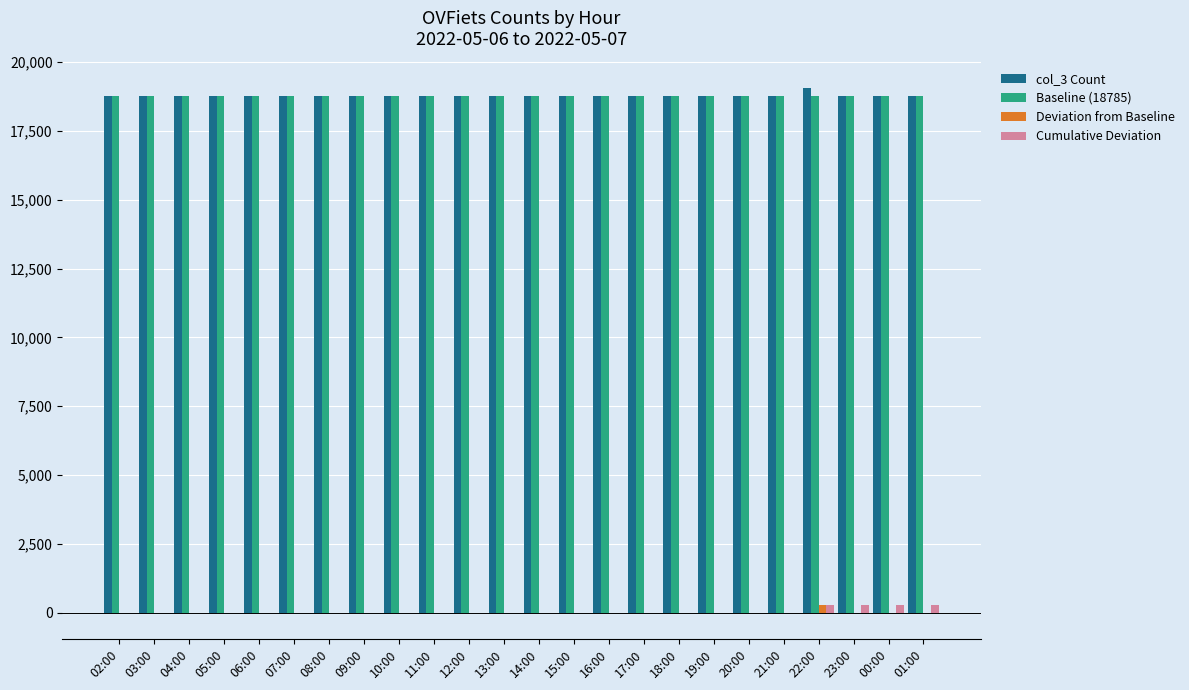

At which label does Deviation from Baseline reach its peak?

22:00